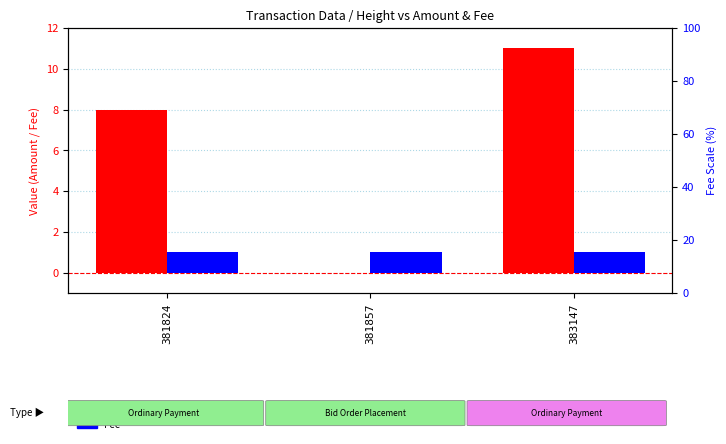

Count the Amount values in the range 0 to 11.

3